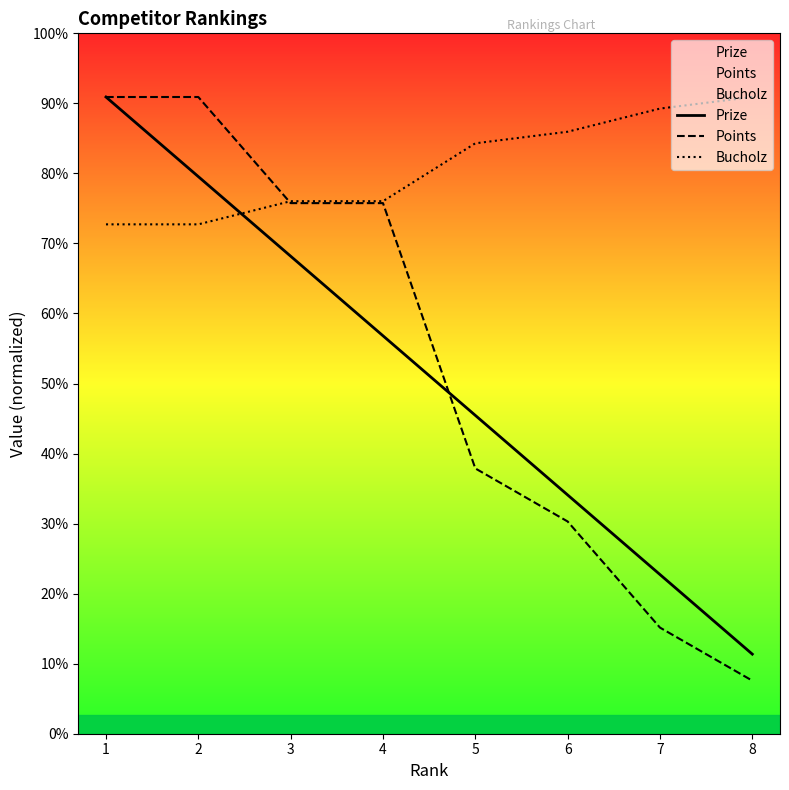

Reading right to left, list all the values displayed in this chart.

Prize: 8=125.0	7=250.0	6=375.0	5=500.0	4=625.0	3=750.0	2=875.0	1=1000.0
Points: 8=83.3	7=166.7	6=333.3	5=416.7	4=833.3	3=833.3	2=1000.0	1=1000.0
Bucholz: 8=1000.0	7=981.8	6=945.5	5=927.3	4=836.4	3=836.4	2=800.0	1=800.0